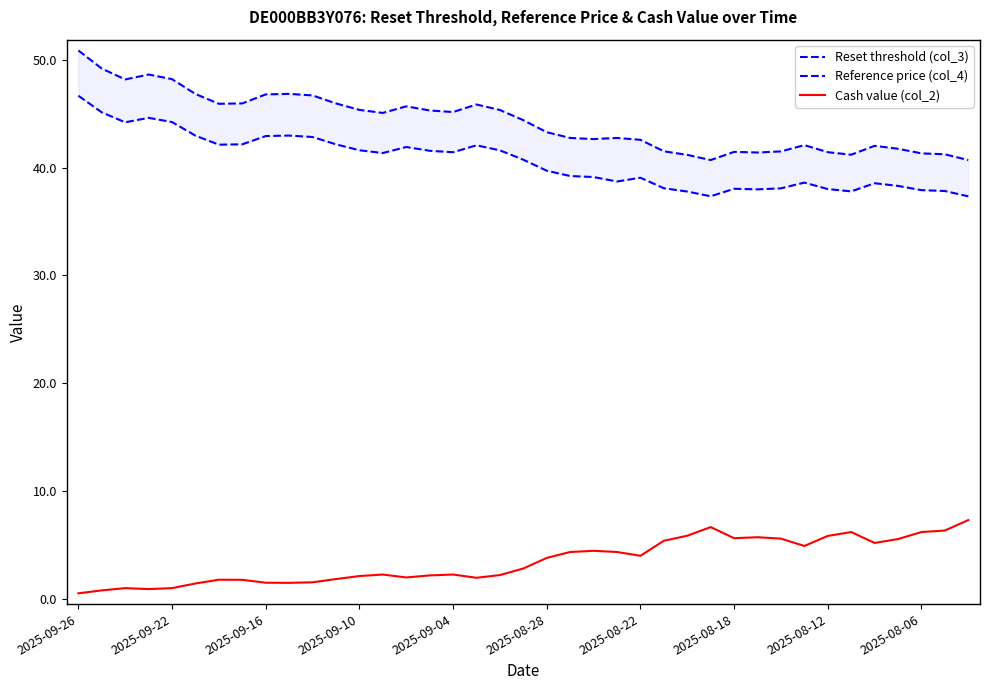

What is the maximum value for Cash value (col_2)?

7.3